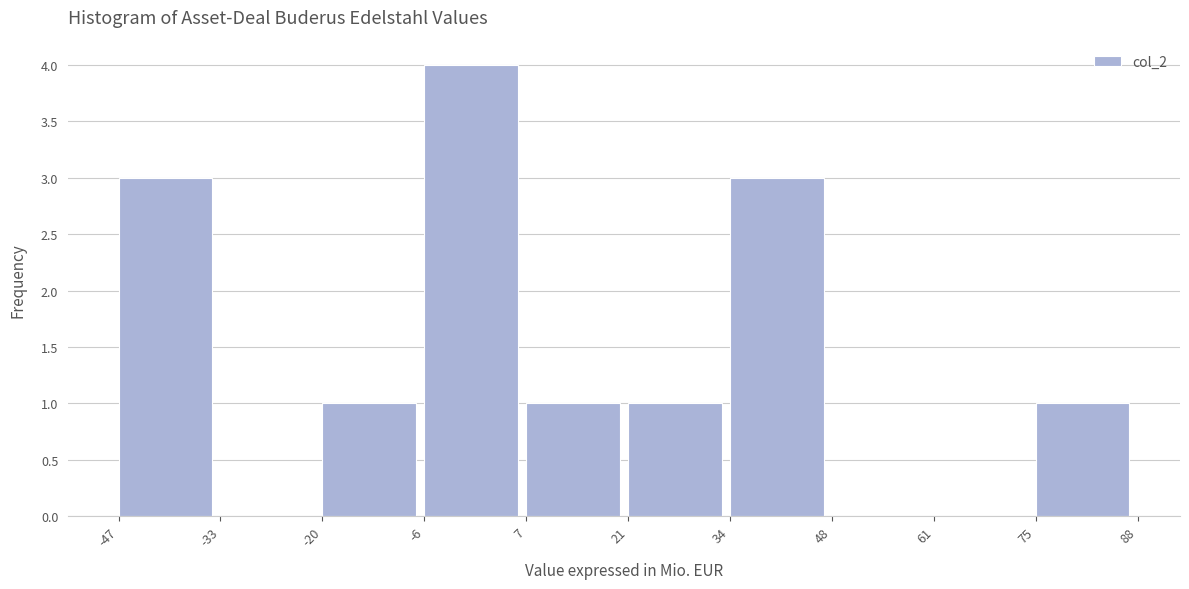

Reading left to right, list every bar in this chart as the range it spans on the x-axis followed by its height. The values are not printed on the chart, so give them approximately, as read against the axis.

-47 to -33: 3
-33 to -20: 0
-20 to -6: 1
-6 to 7: 4
7 to 21: 1
21 to 34: 1
34 to 48: 3
48 to 61: 0
61 to 75: 0
75 to 88: 1